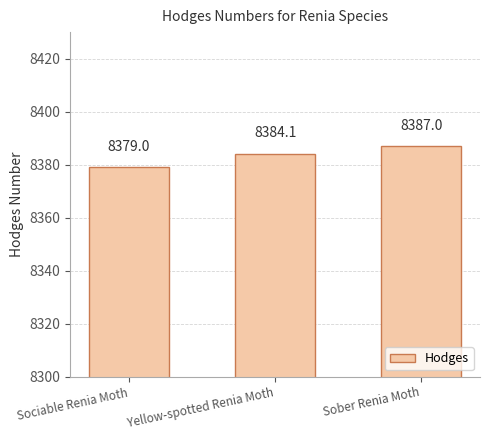

How many series are shown in this chart?

1